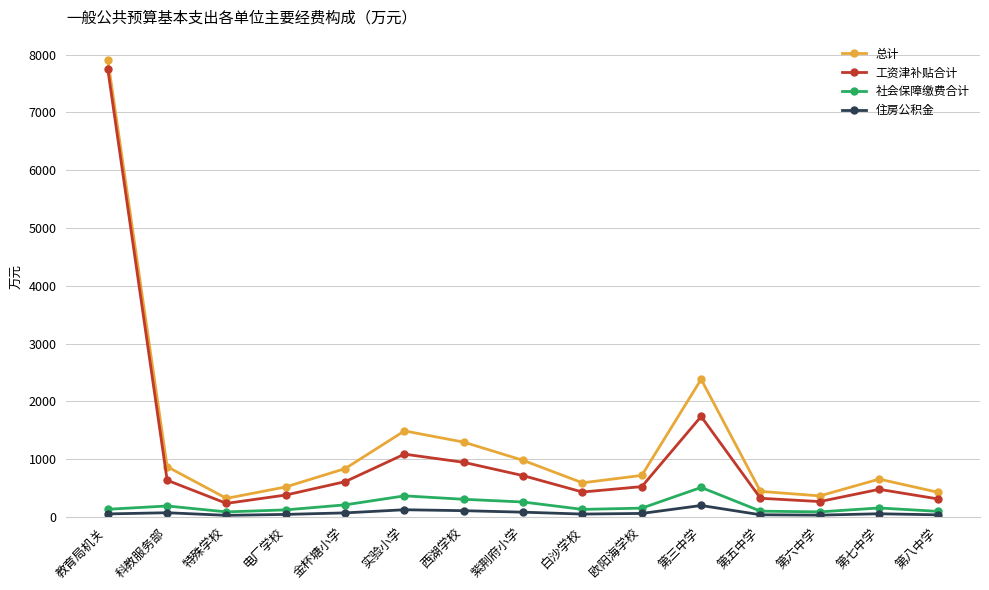

What is the lowest value of the 总计 series?

320.5